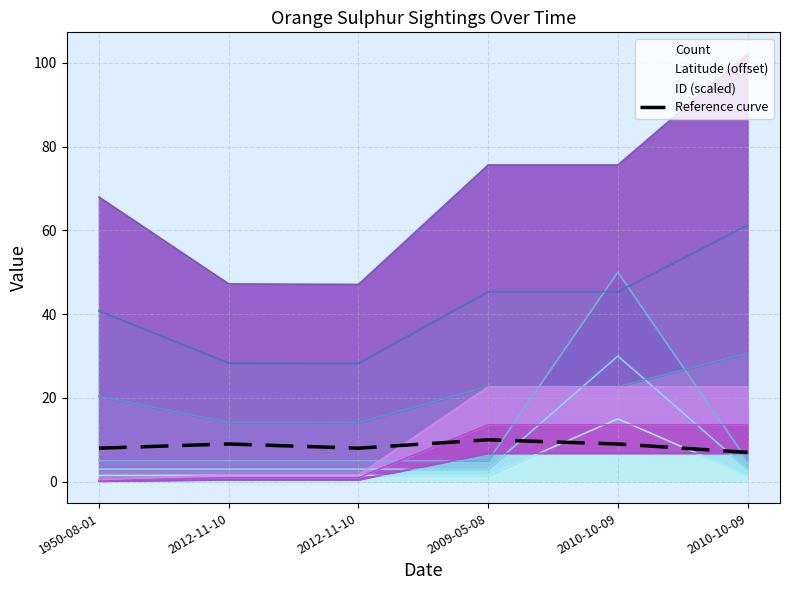

Does the chart display data point markers on the line(s)?

No